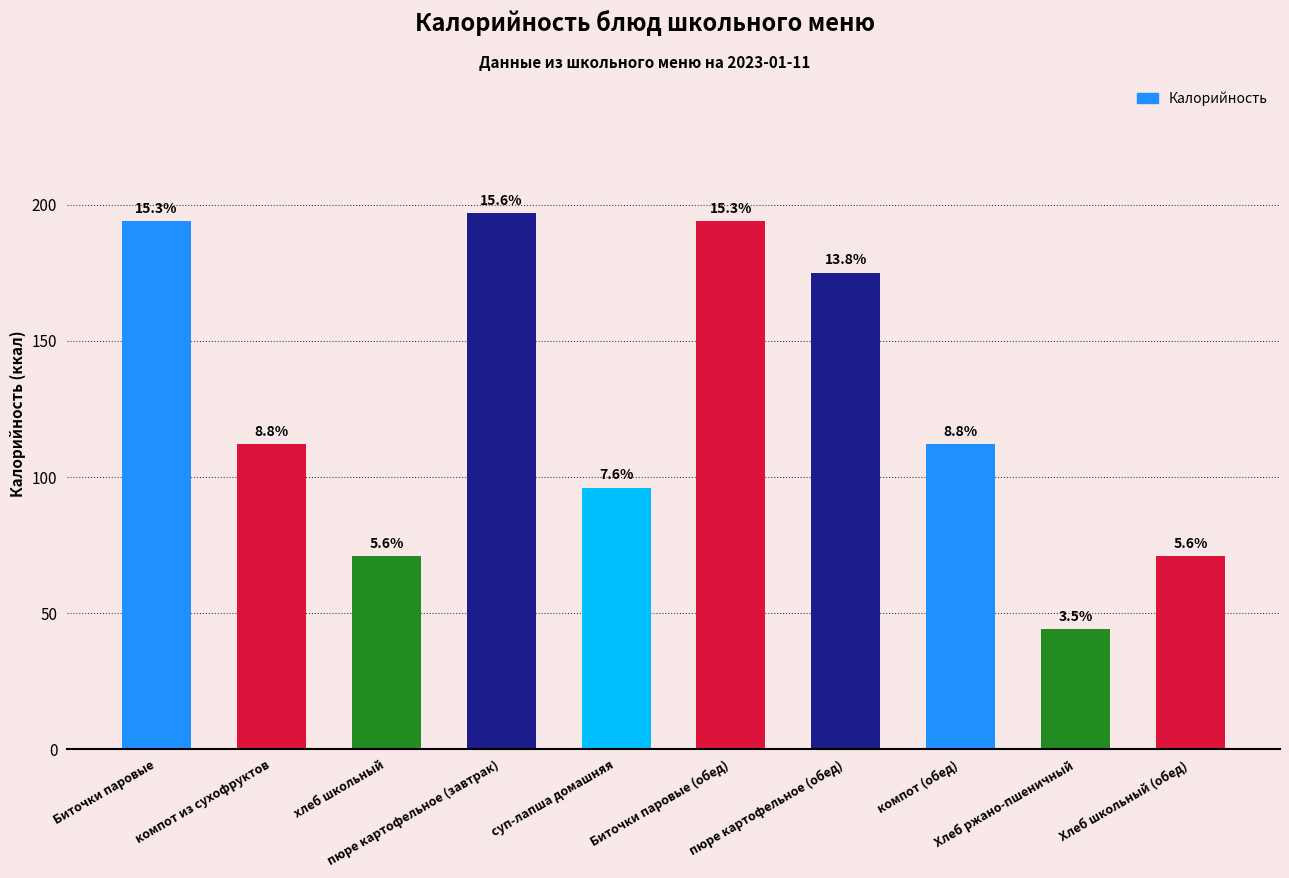

Are the bars horizontal?

No